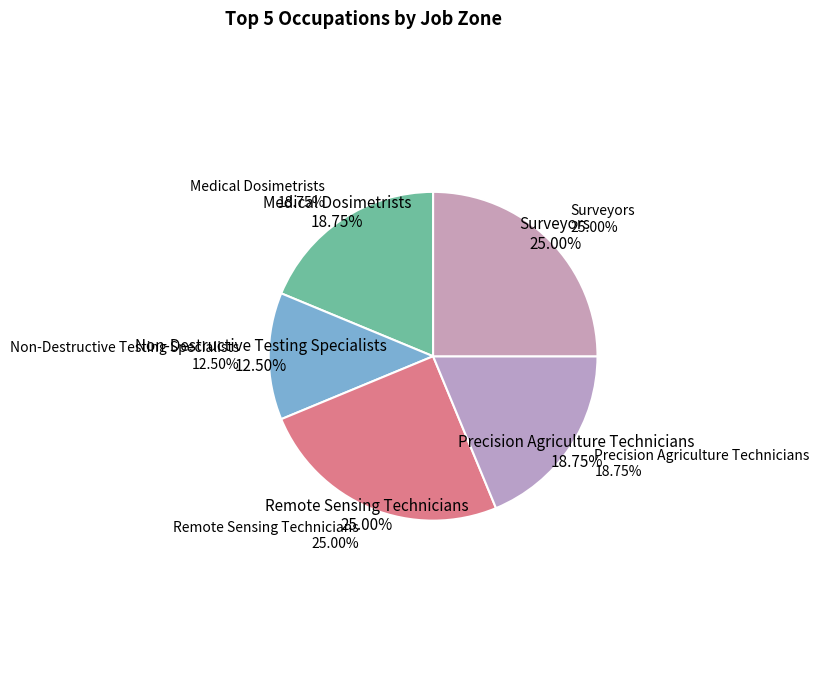

What is the smallest slice in the pie chart?

Non-Destructive Testing Specialists